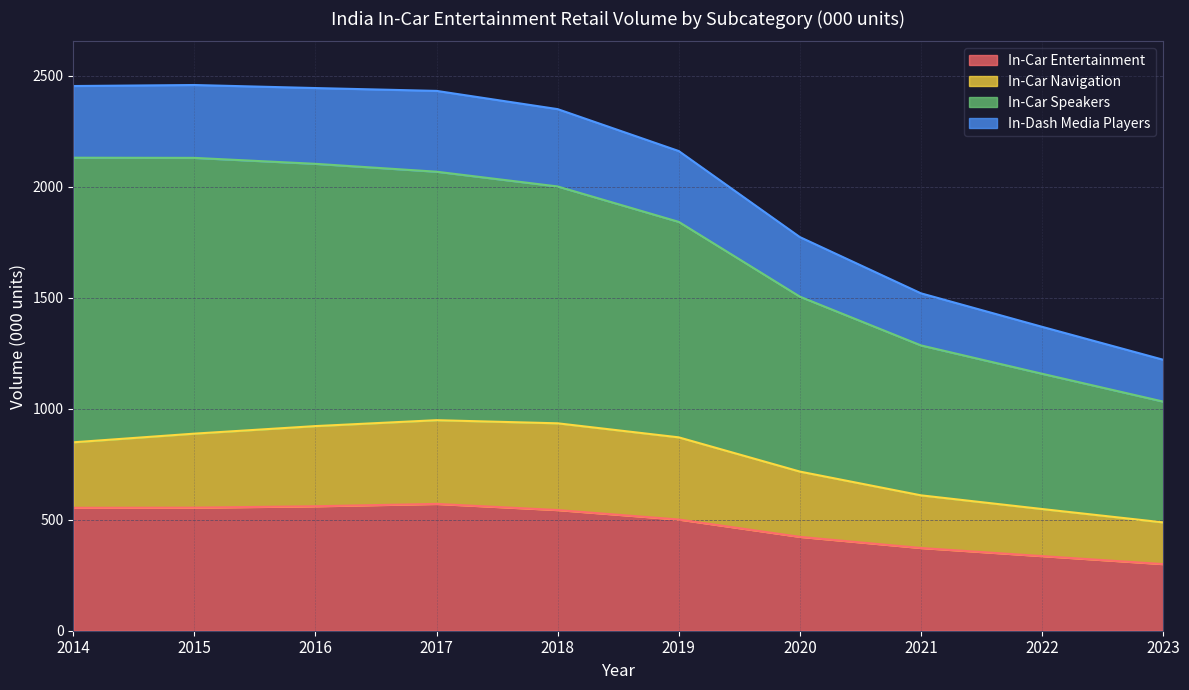

Rank the categories by In-Car Speakers value from lowest to highest.

2023, 2022, 2021, 2020, 2019, 2018, 2017, 2016, 2015, 2014